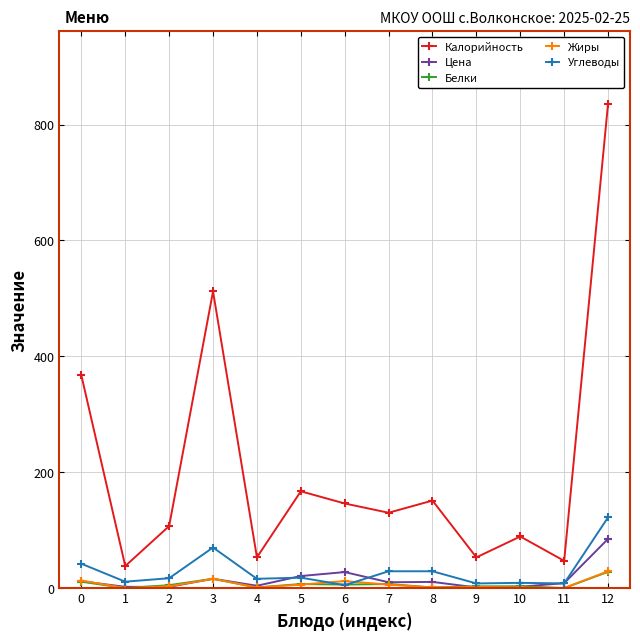

Which series has the widest spread of values?

Калорийность